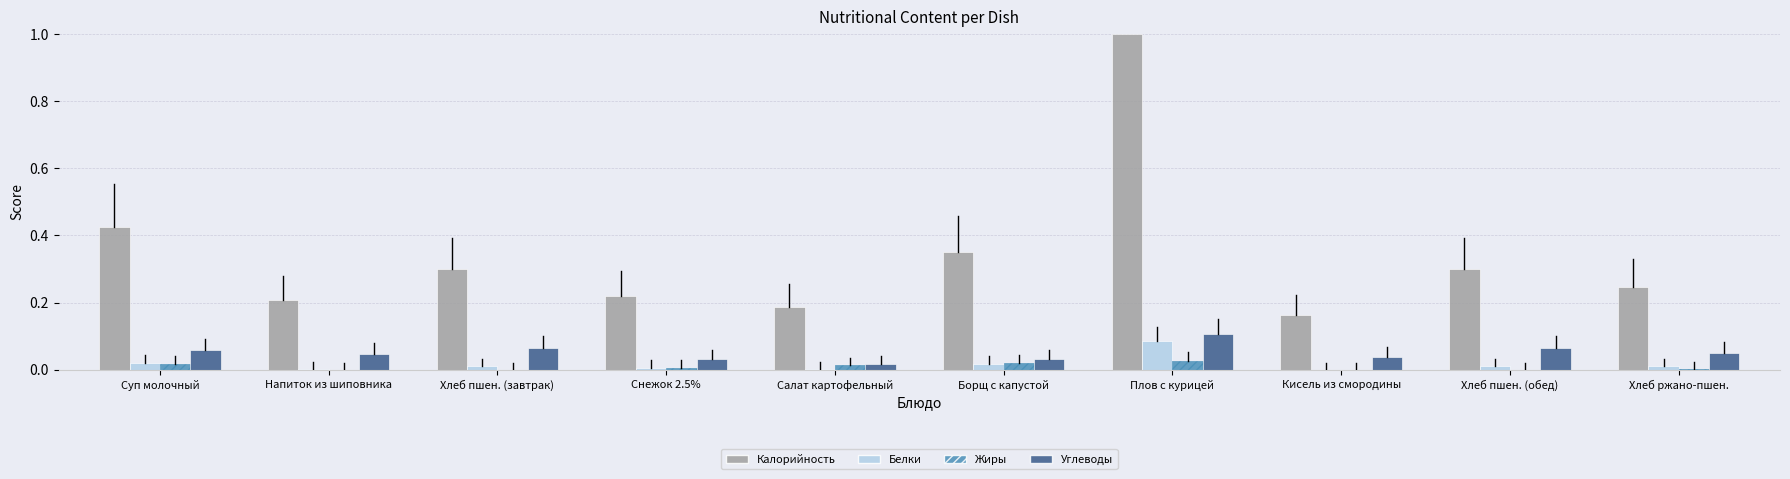

What is the maximum value for Калорийность?

1.0